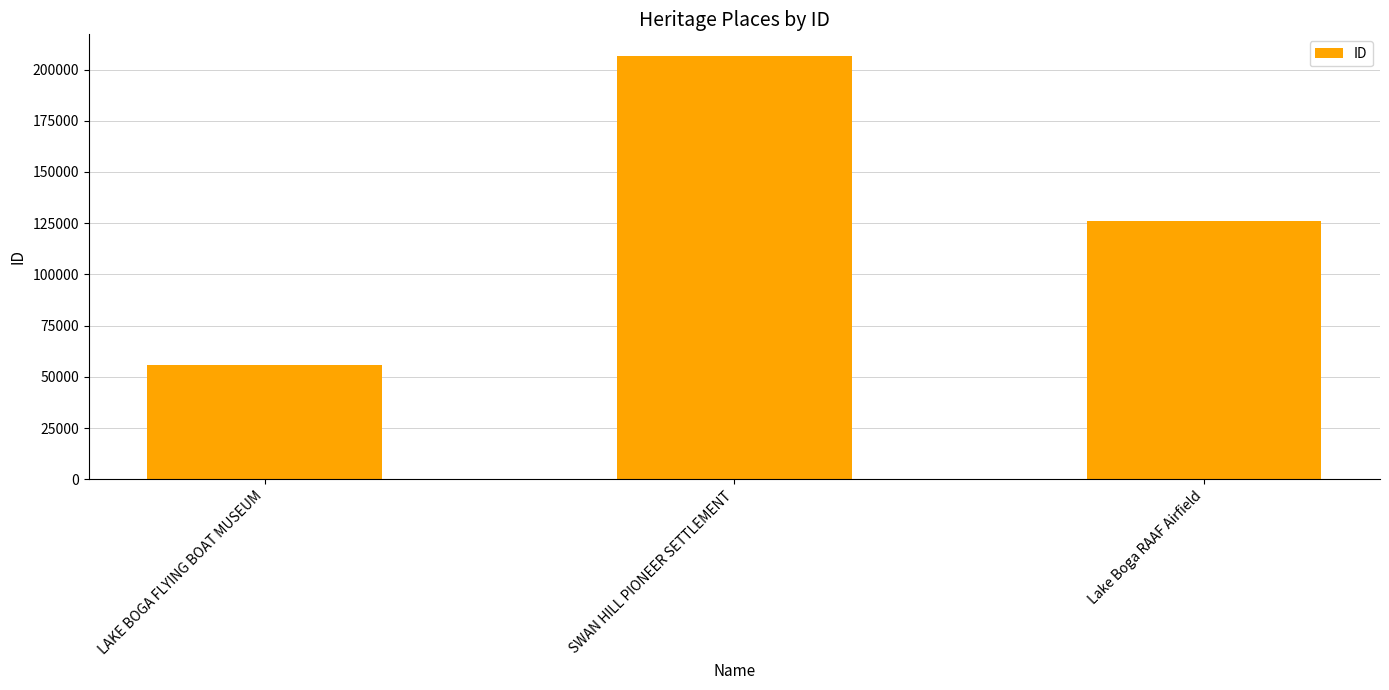

Count the number of categories in the chart.

3